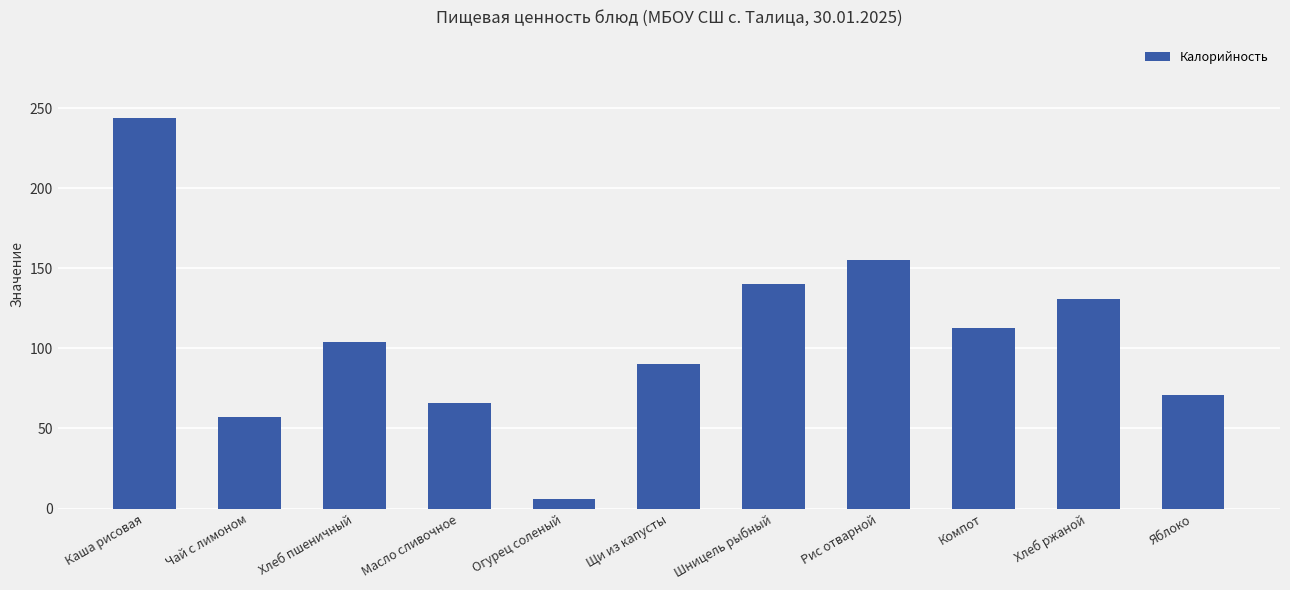

What is the label of the 9th bar from the right?

Хлеб пшеничный